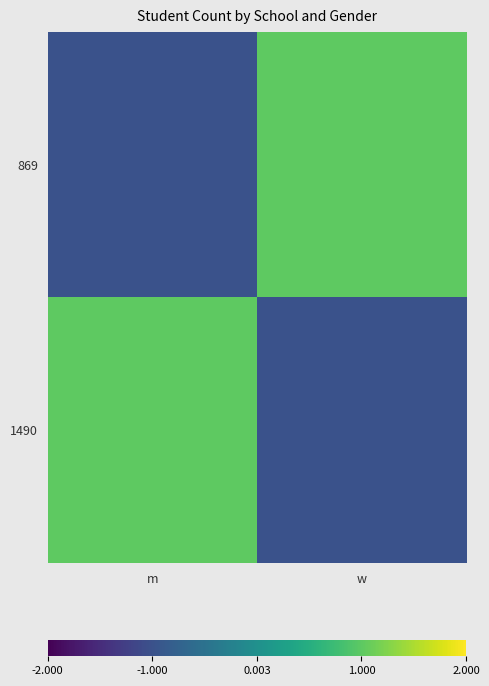

Reading left to right, what are all the values shown in this chart?

869: m=-1	w=1
1490: m=1	w=-1